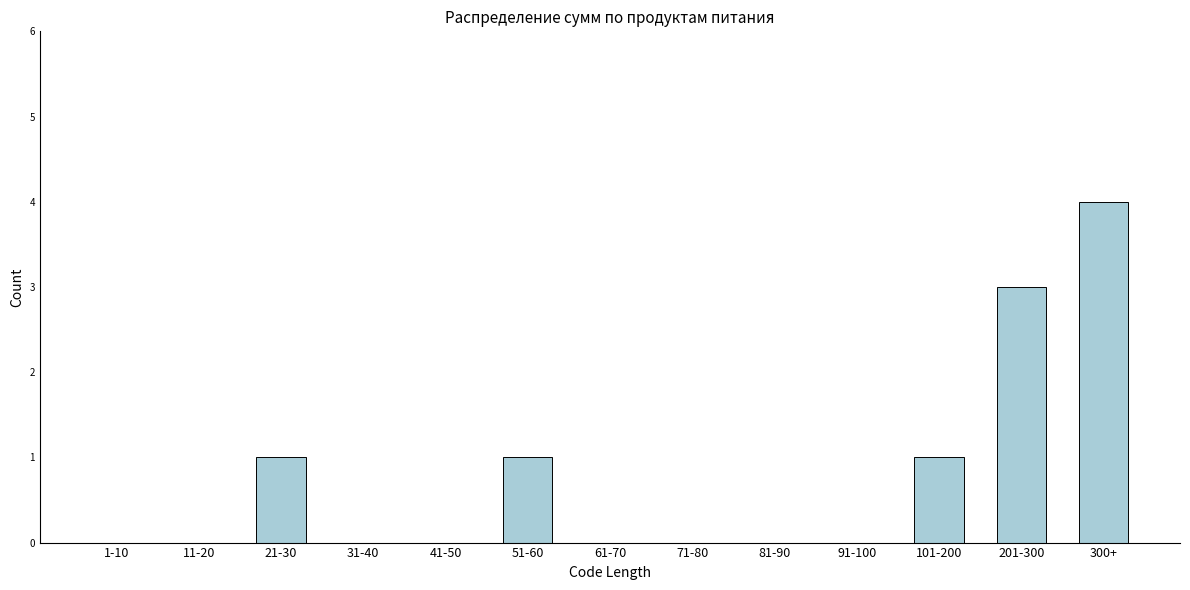

Reading left to right, transcribe all the data shown in this chart.

1-10=0	11-20=0	21-30=1	31-40=0	41-50=0	51-60=1	61-70=0	71-80=0	81-90=0	91-100=0	101-200=1	201-300=3	300+=4